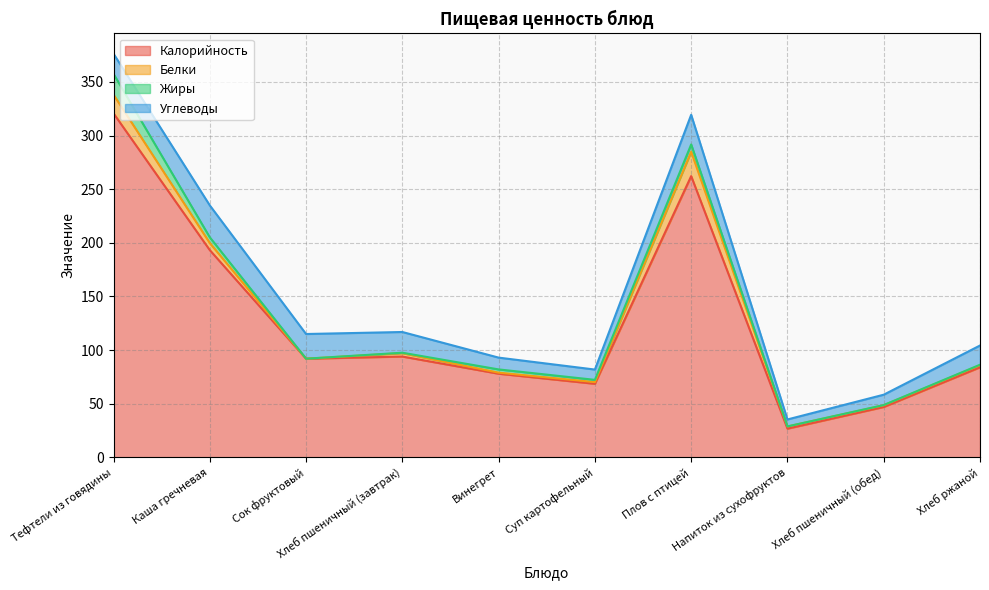

At which label does Углеводы reach its minimum?

Напиток из сухофруктов